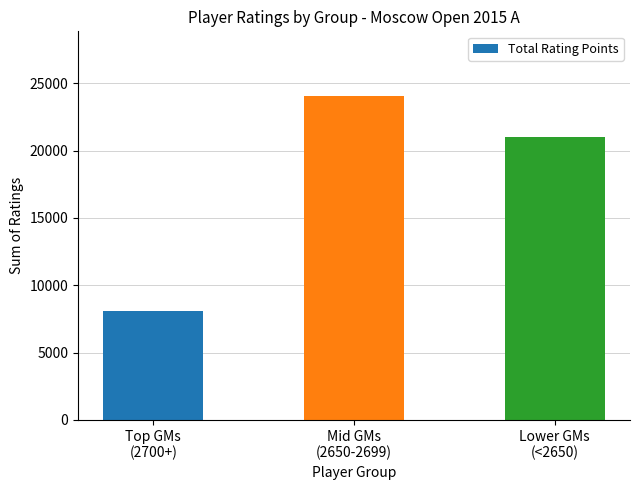

Which has a higher value, Lower GMs
(<2650) or Top GMs
(2700+)?

Lower GMs
(<2650)